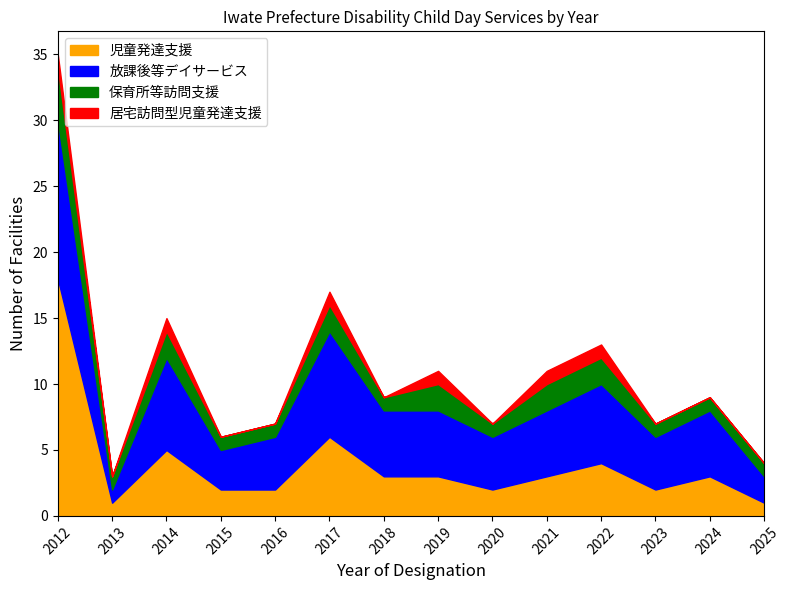

Between 2014 and 2023, which series saw the biggest shift?

児童発達支援